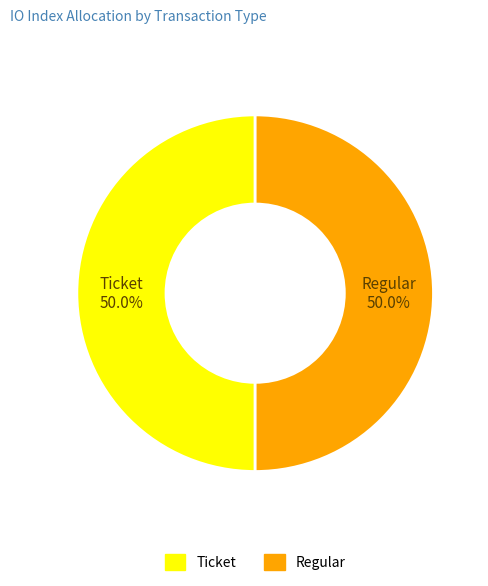

Combined, do Regular and Ticket account for over 50%?

Yes